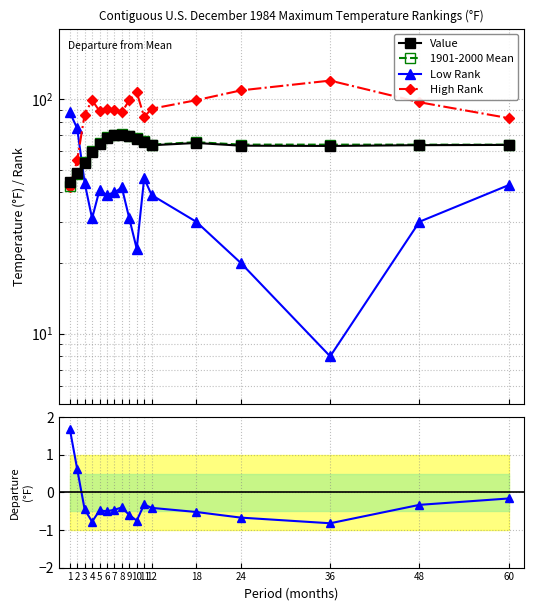

After their last crossing, which series has the higher values: 1901-2000 Mean or High Rank?

High Rank